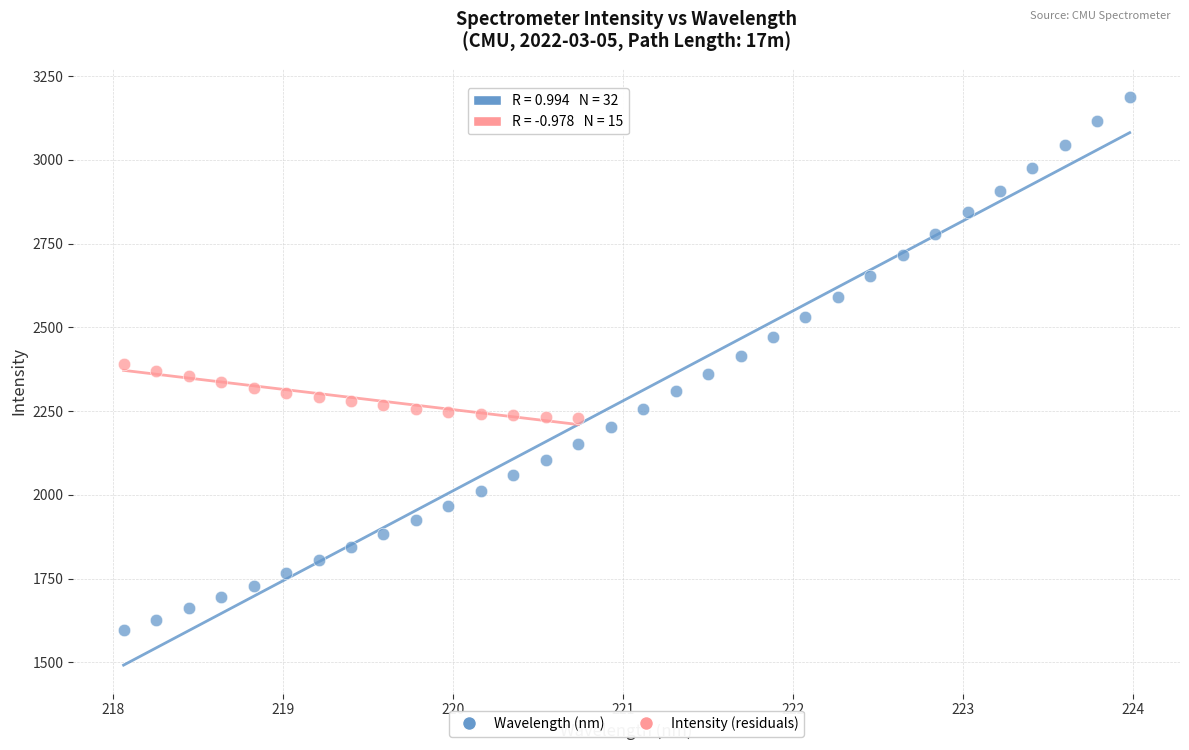

Which series has the largest Y range (max minus min)?

Wavelength (nm)